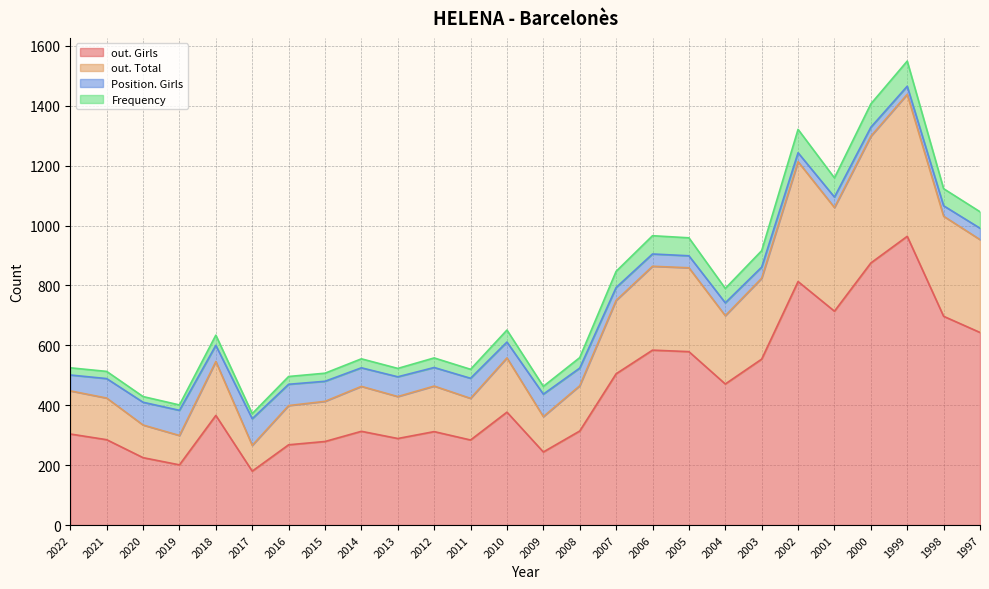

What is the value of the out. Girls point at the 13th from the left?

377